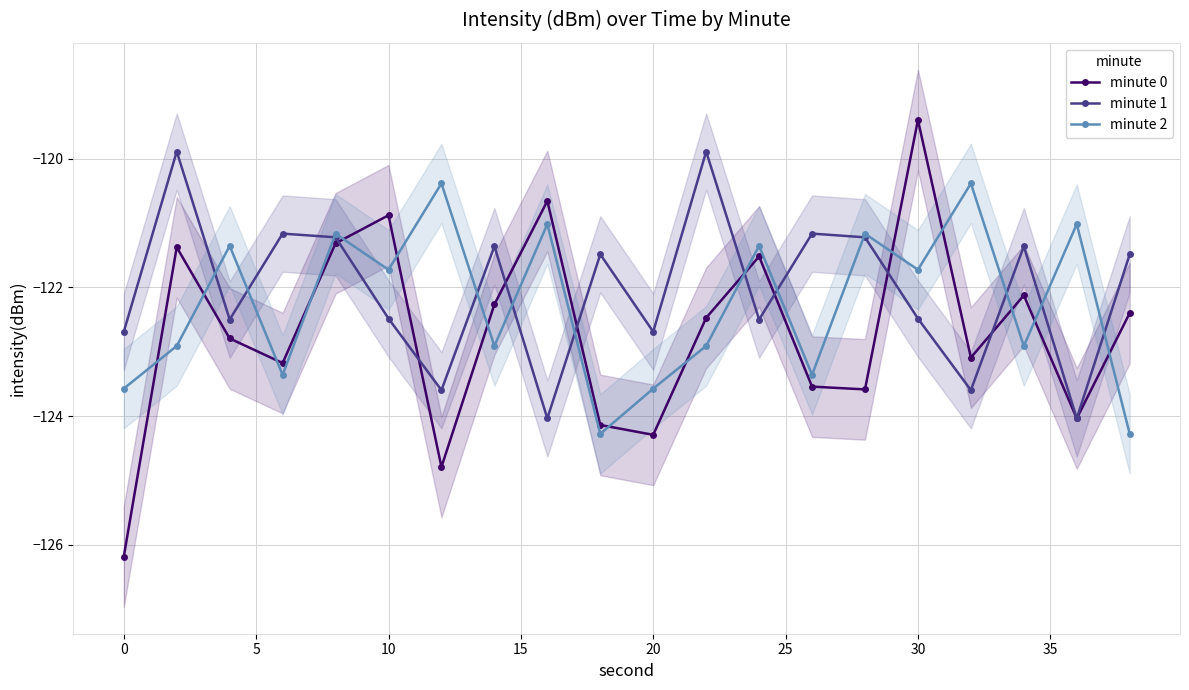

True or false: minute 0 has more than 1 points higher than both neighbors.

True